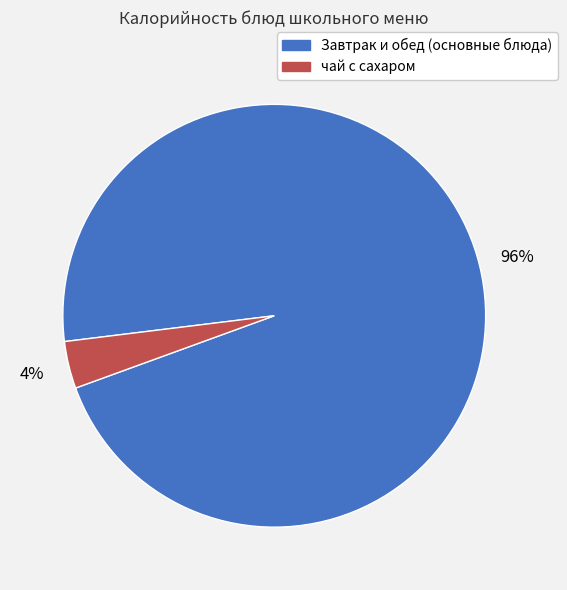

To the nearest percent, what is the average slice percentage?

50%